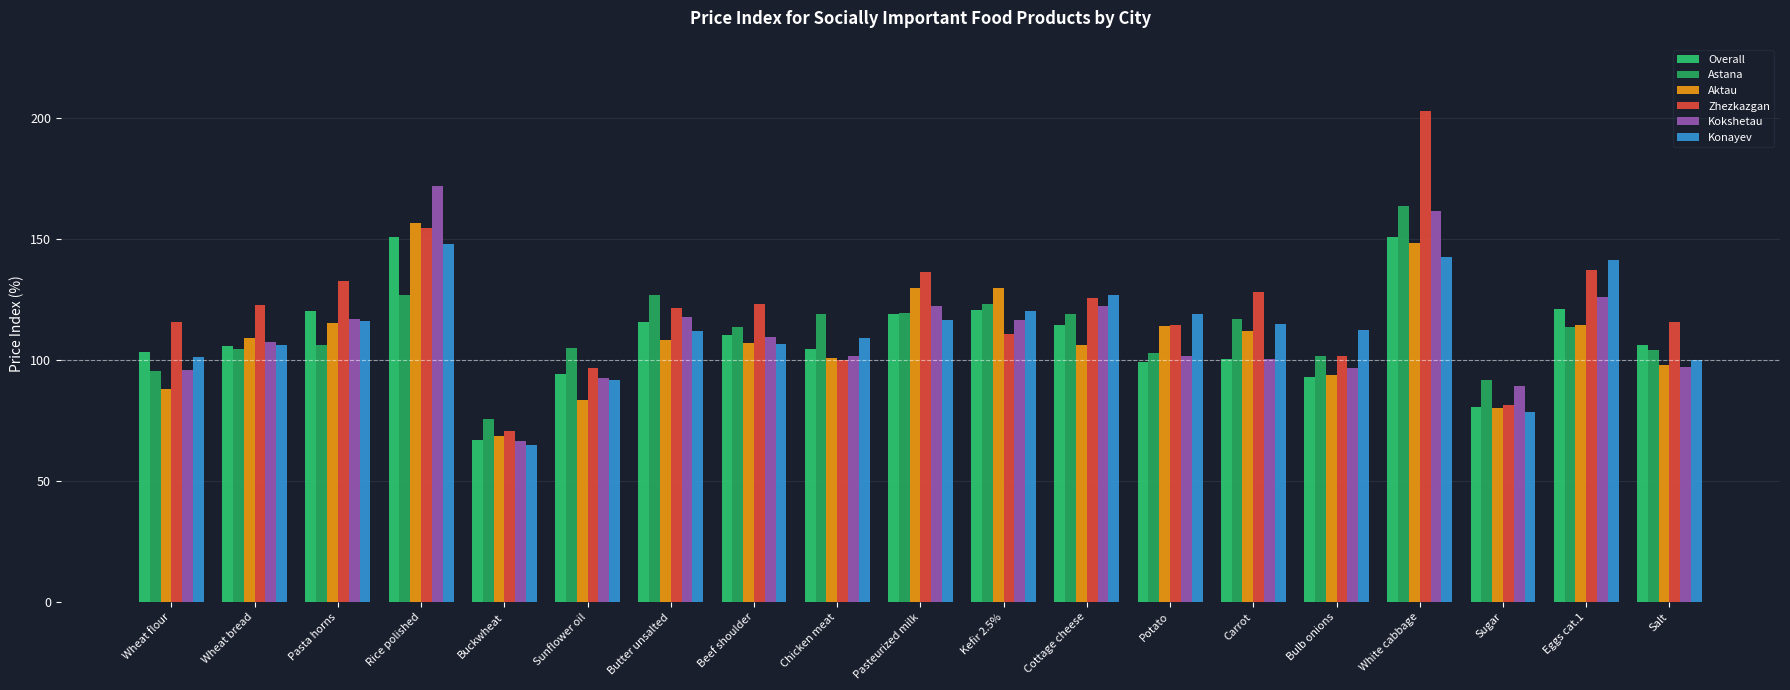

What is the difference between the second highest and minimum values in the Kokshetau series?

95.0